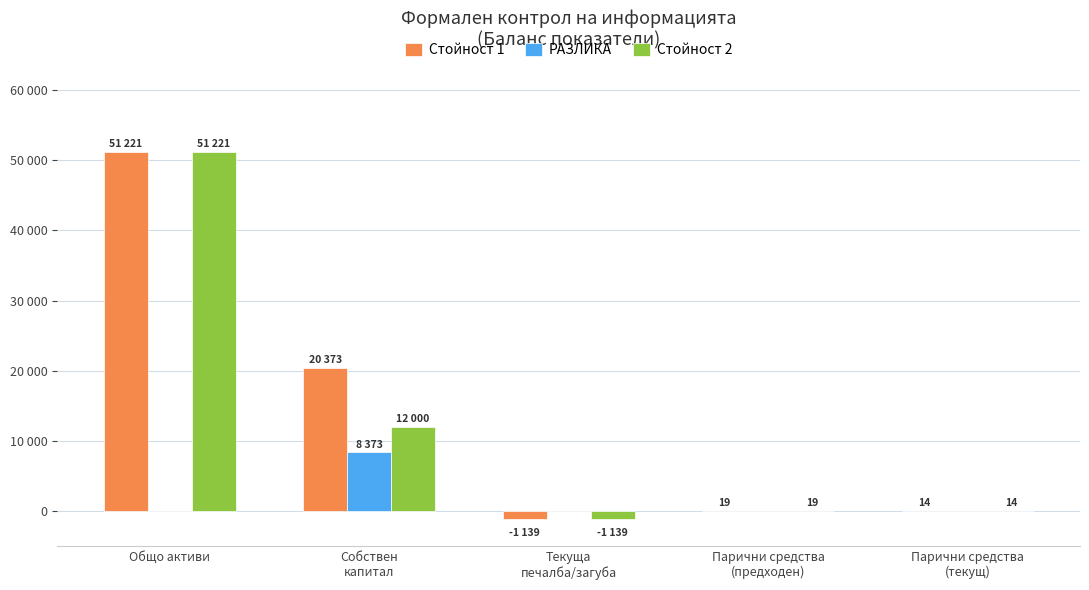

At how many categories does at least one series exceed 20997?

1